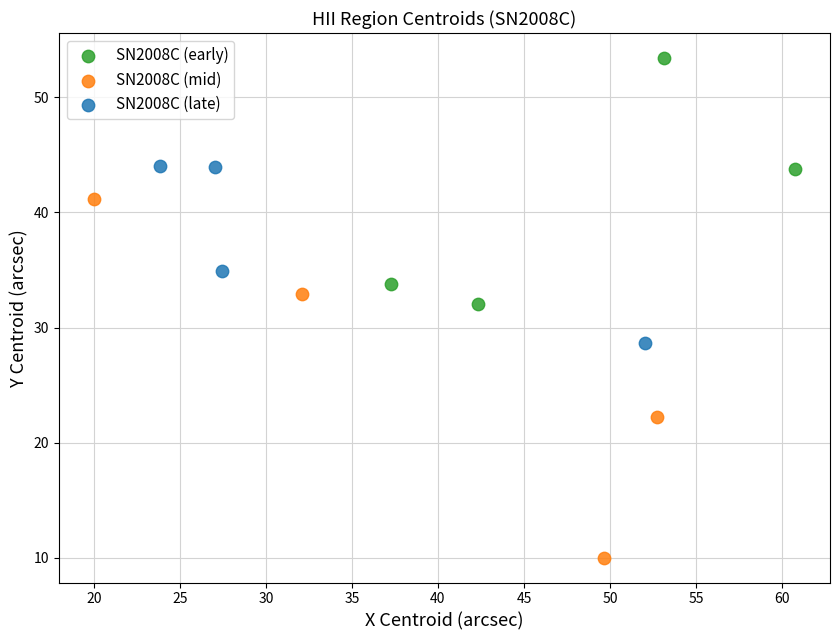

Which series contains the lowest Y value?

SN2008C (mid)